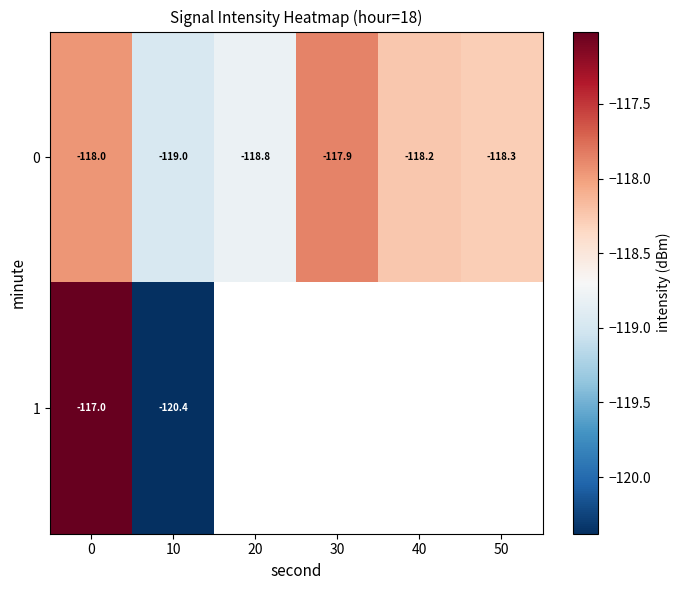

Is the value of 0 at 30 greater than the value of 1 at 10?

Yes